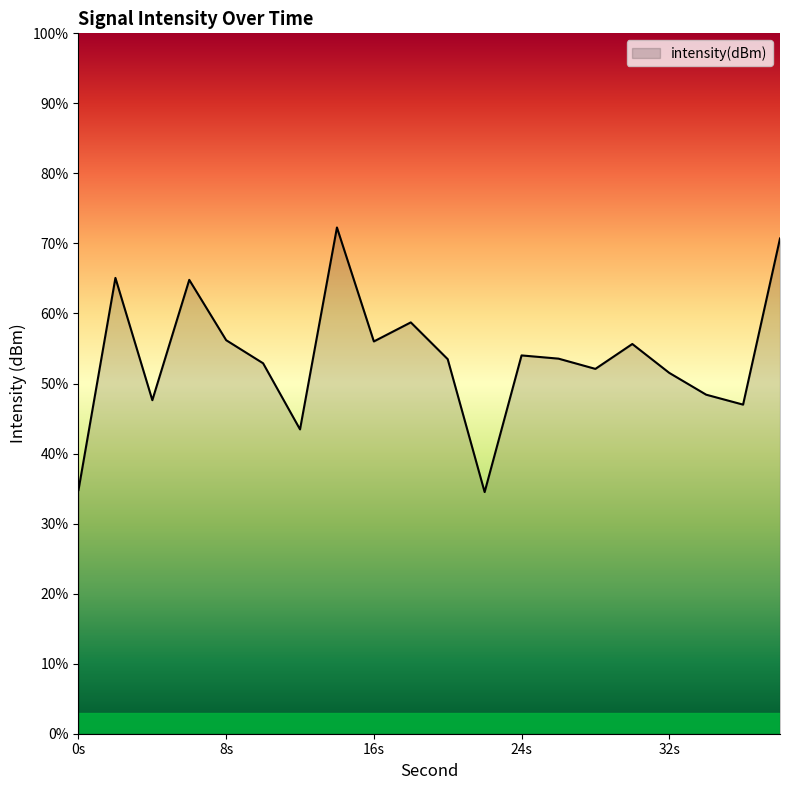

The value at 0s is -64.7. True or false?

False